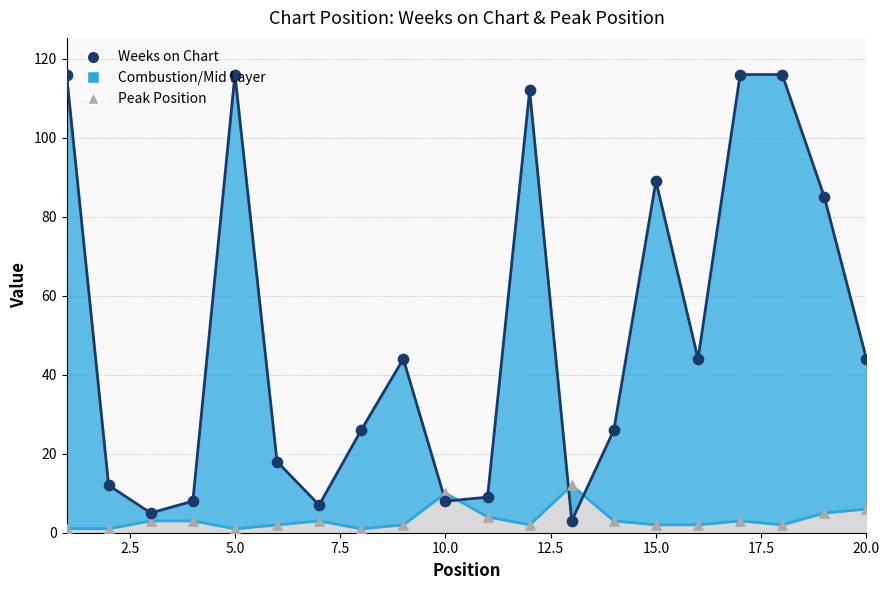

Which series reaches the minimum Y coordinate?

Peak Position